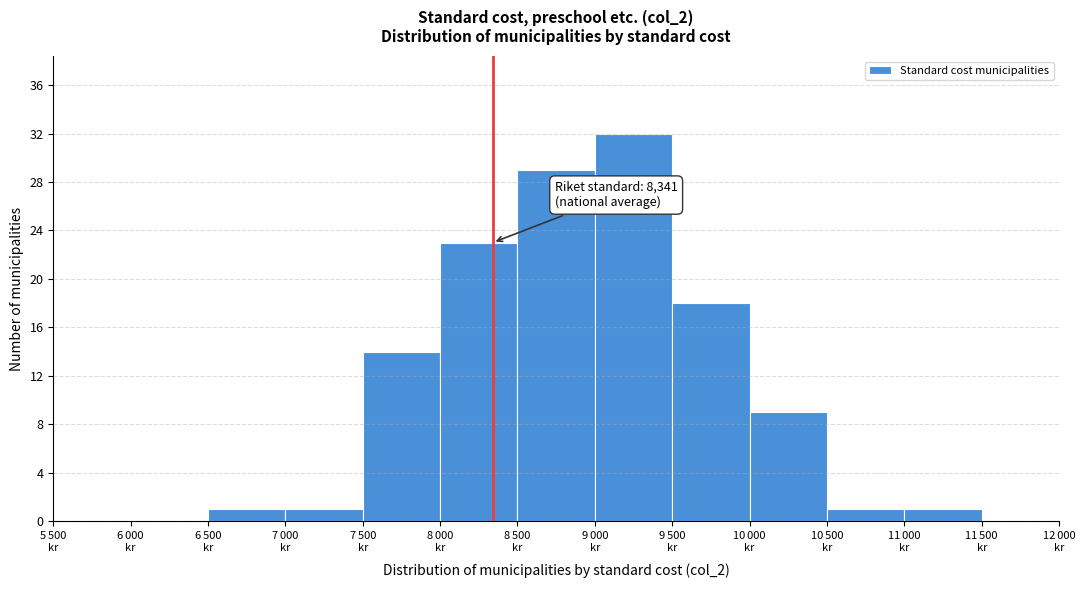

What is the maximum value shown in the chart?

32